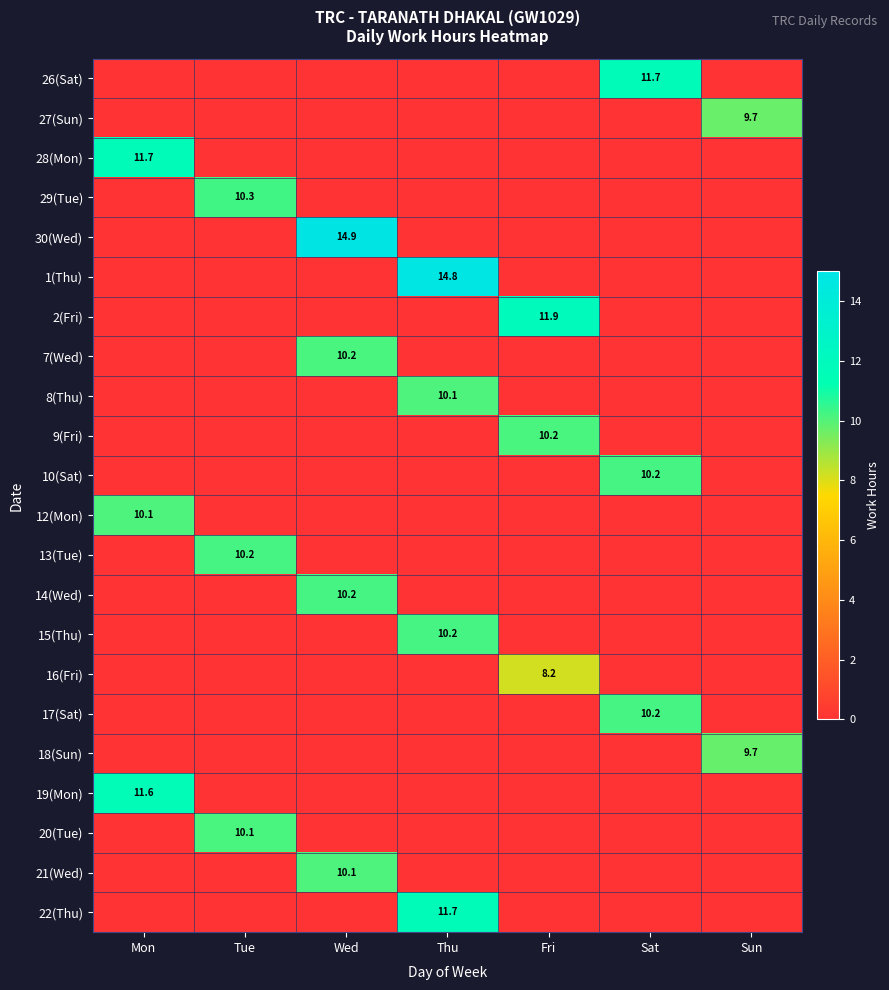

What is the maximum value shown in the chart?

14.9